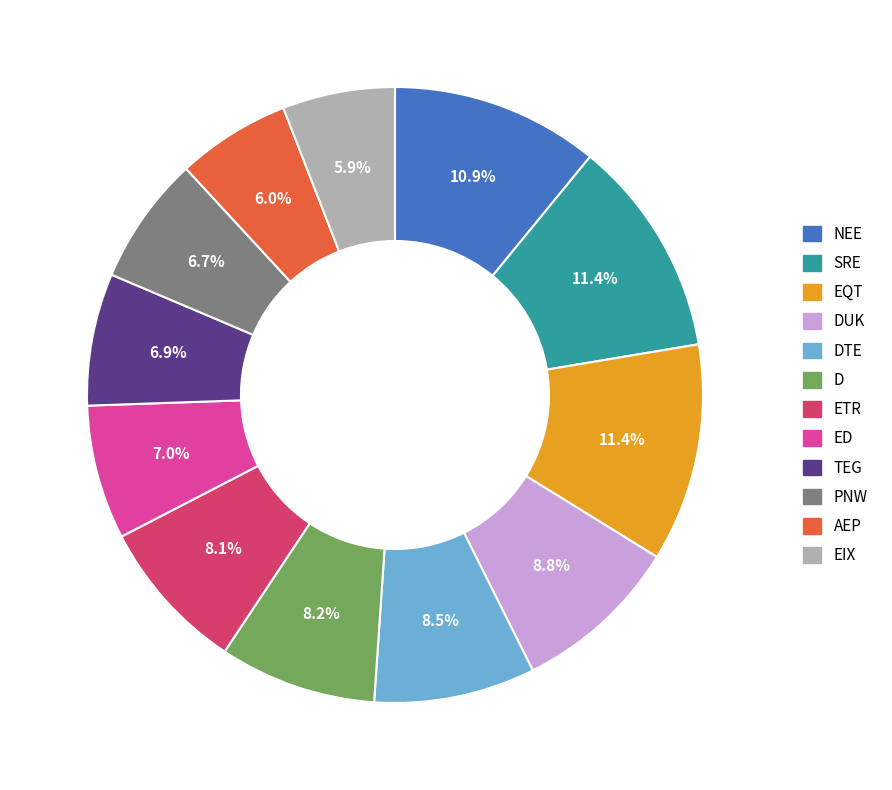

Is there any slice that represents more than half of the pie?

No